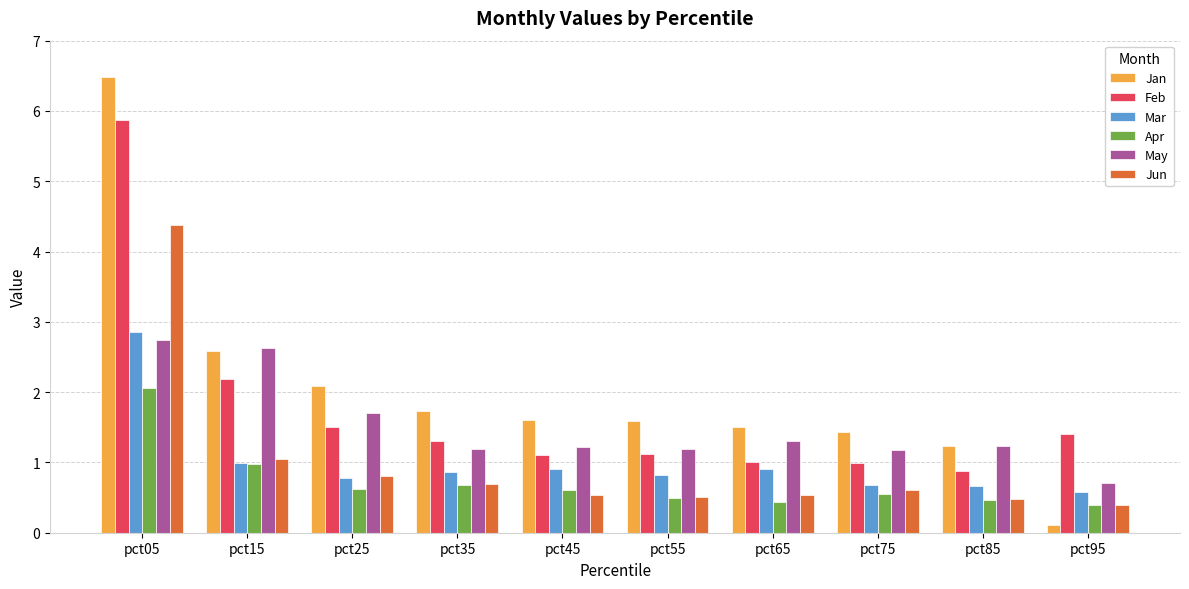

What is the minimum value for May?

0.7